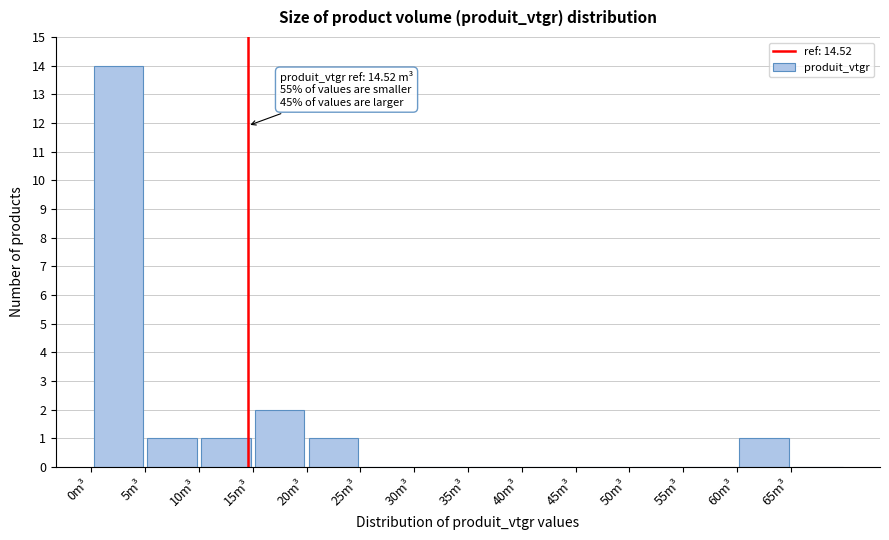

Which range on the x-axis has the tallest bar?

0 to 5